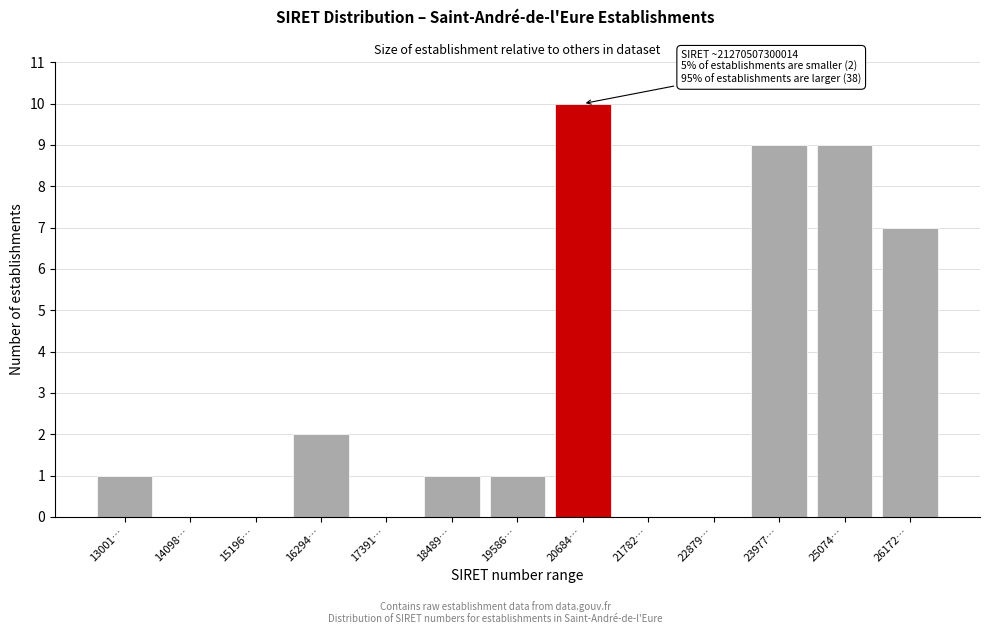

Reading left to right, extract all data points from this chart.

13001…=1	14098…=0	15196…=0	16294…=2	17391…=0	18489…=1	19586…=1	20684…=10	21782…=0	22879…=0	23977…=9	25074…=9	26172…=7